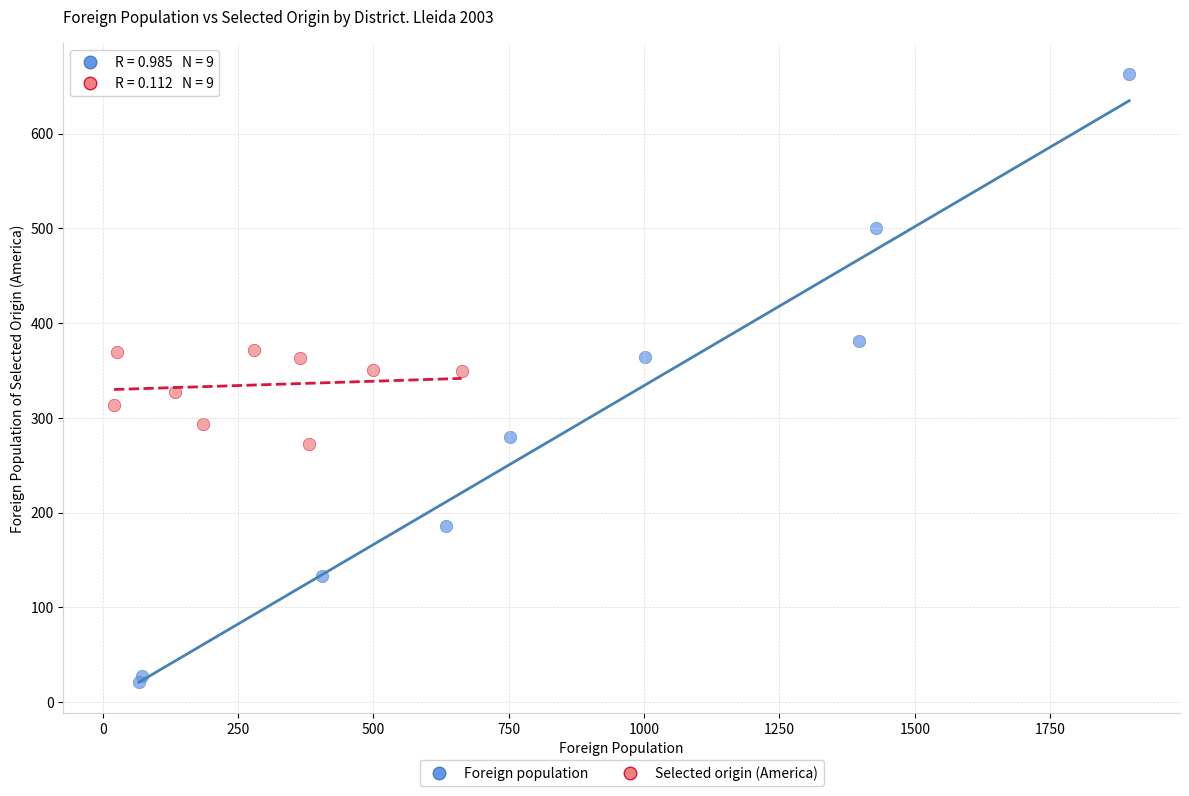

Which series reaches the minimum Y coordinate?

Foreign population